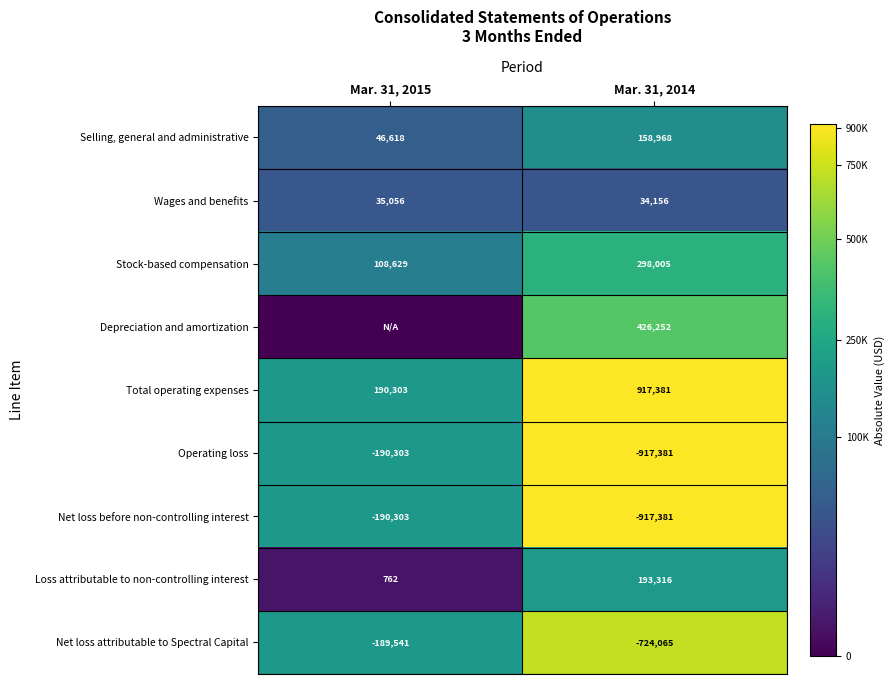

How many Selling, general and administrative values are between 46618 and 158968?

2